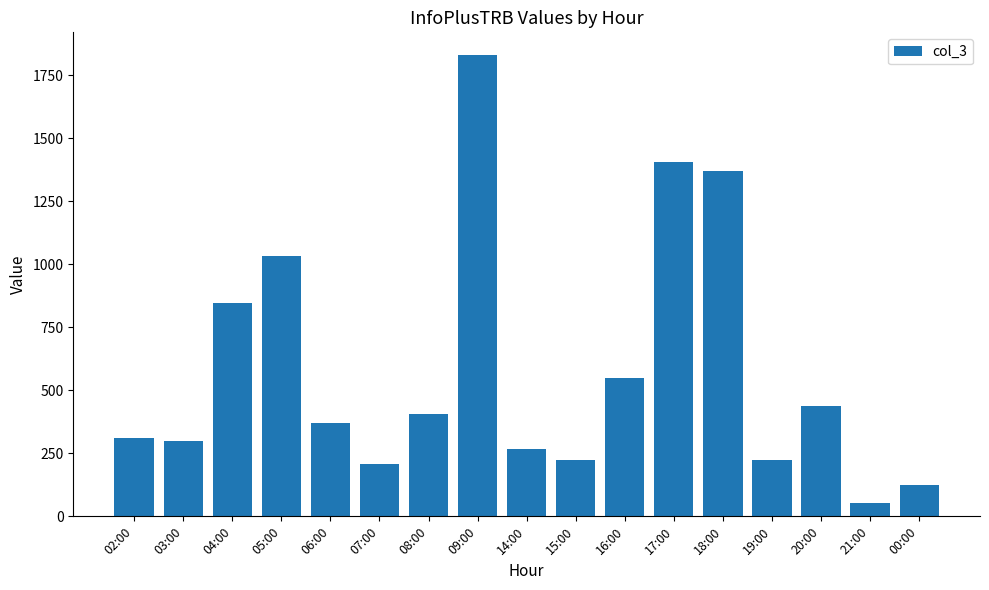

What is the smallest value displayed?

52